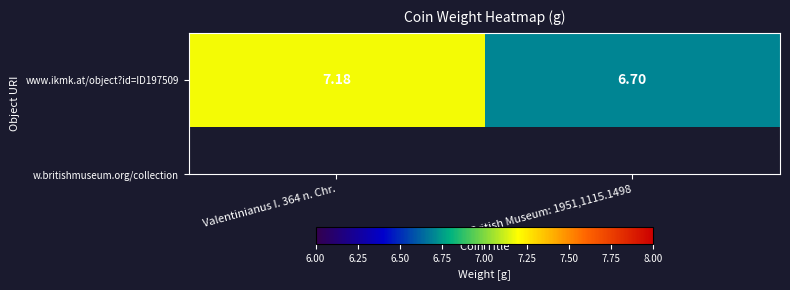

Rank the categories by value from lowest to highest.

British Museum: 1951,1115.1498, Valentinianus I. 364 n. Chr.